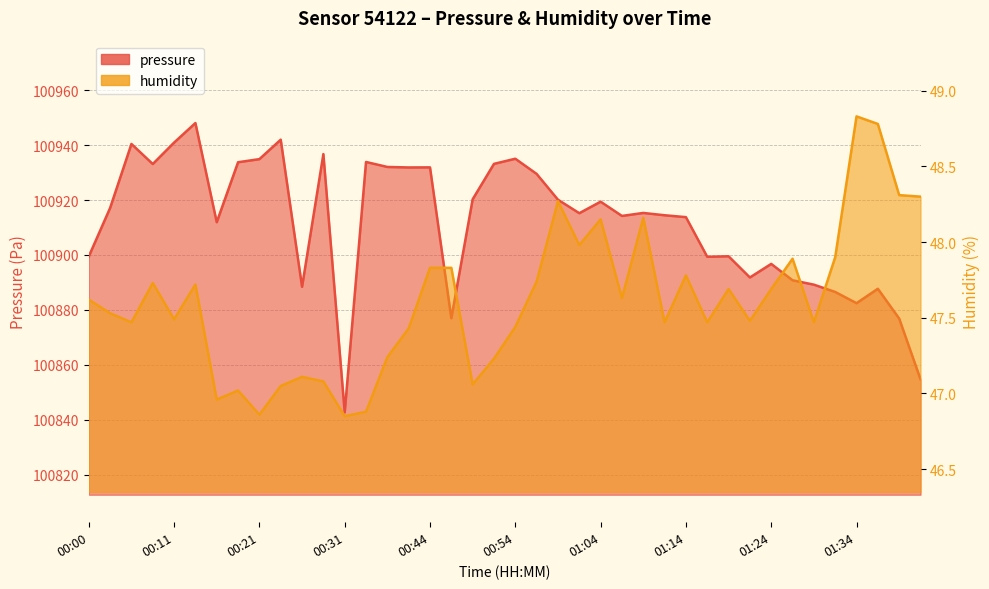

List the labels in order of pressure value, smallest first.

00:31, 01:42, 01:39, 00:46, 01:34, 01:32, 01:37, 00:26, 01:29, 01:27, 01:21, 01:24, 01:16, 00:00, 01:19, 00:16, 01:14, 01:06, 01:11, 01:01, 01:09, 00:03, 01:04, 00:59, 00:49, 00:56, 00:41, 00:44, 00:38, 00:08, 00:51, 00:18, 00:36, 00:21, 00:54, 00:28, 00:06, 00:11, 00:23, 00:13